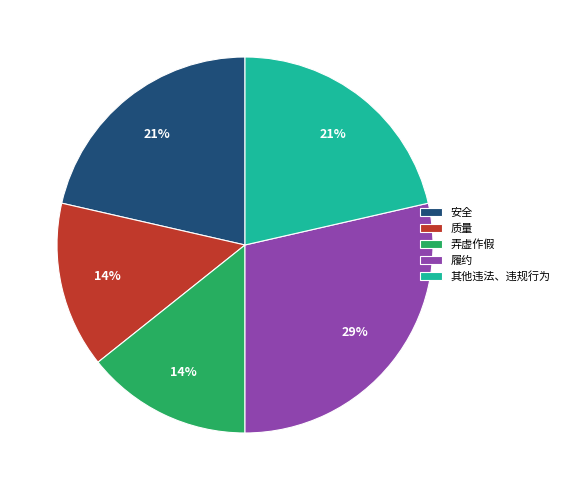

How many segments does this pie chart have?

5